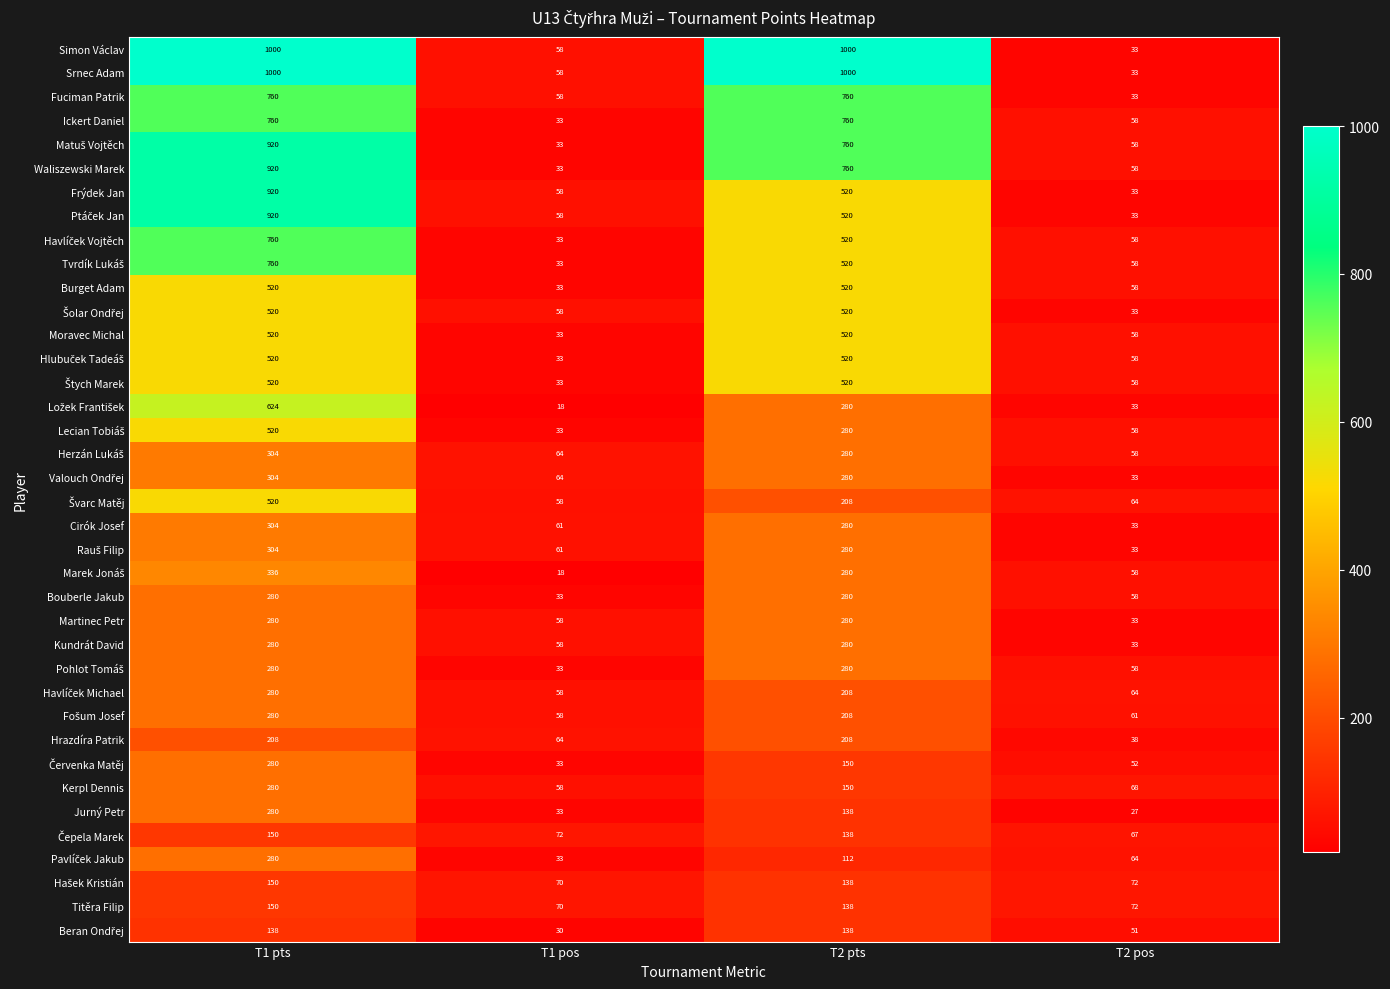

True or false: Cirók Josef has a value of 54 at T2 pos.

False